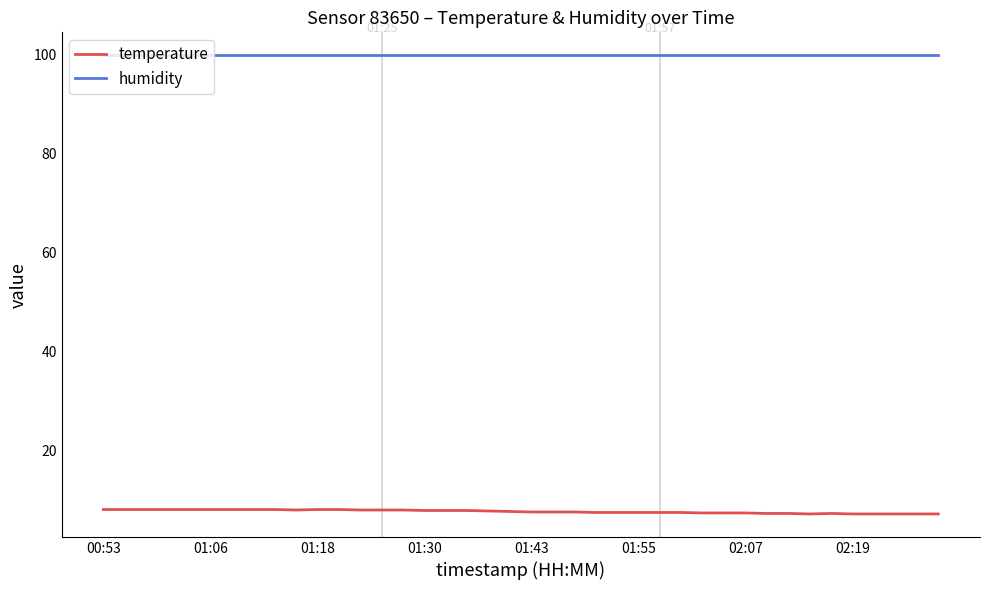

True or false: humidity and temperature cross at least once.

False